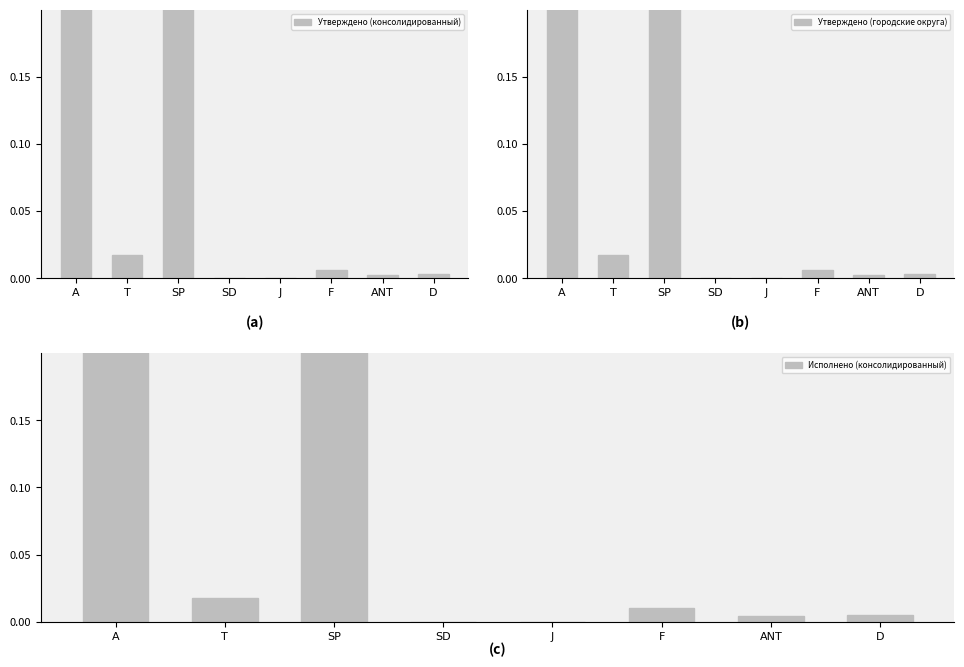

What is the label of the 1st bar from the left?

A